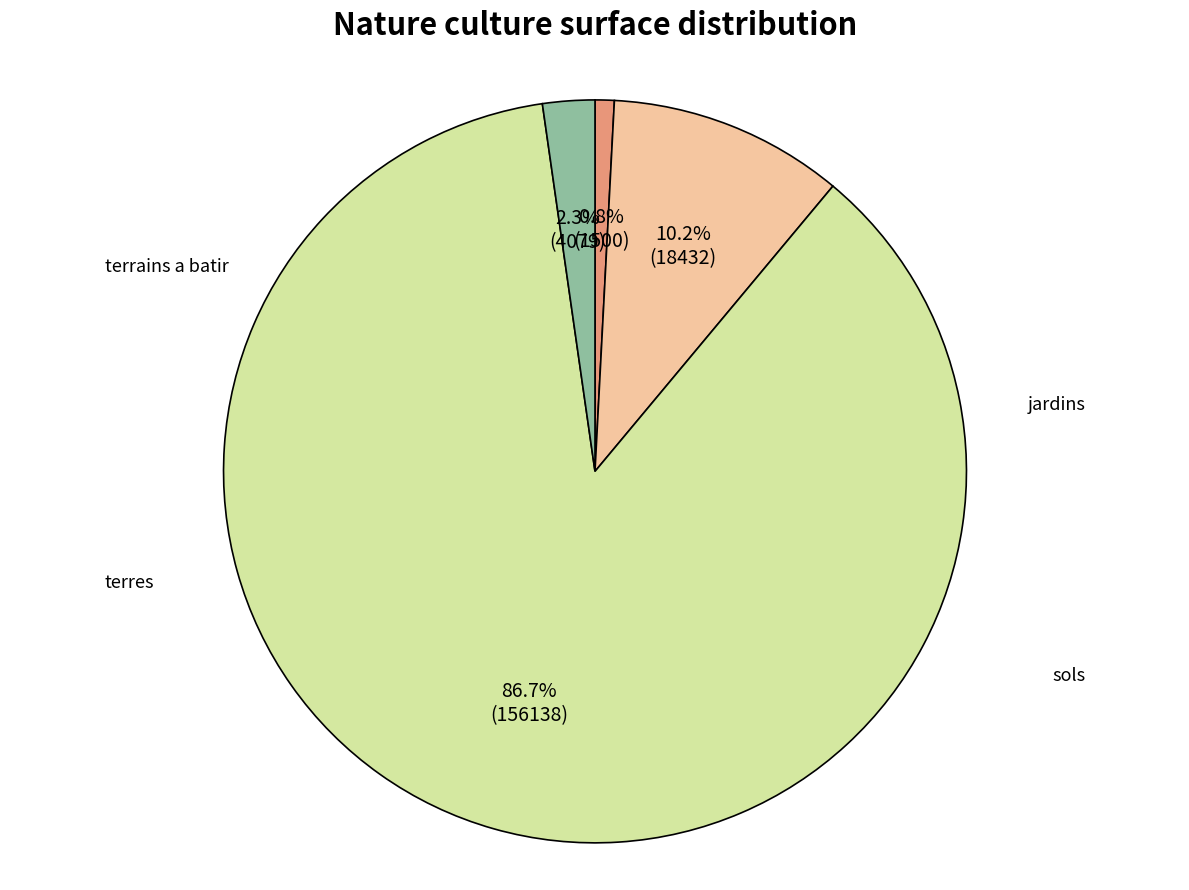

Is there a majority slice in this chart?

Yes